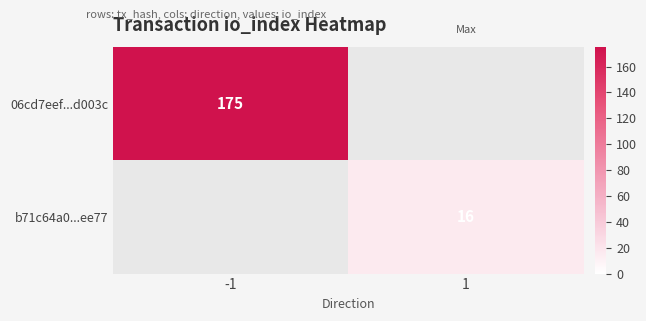

Is it true that 06cd7eef...d003c equals 89 at -1?

False